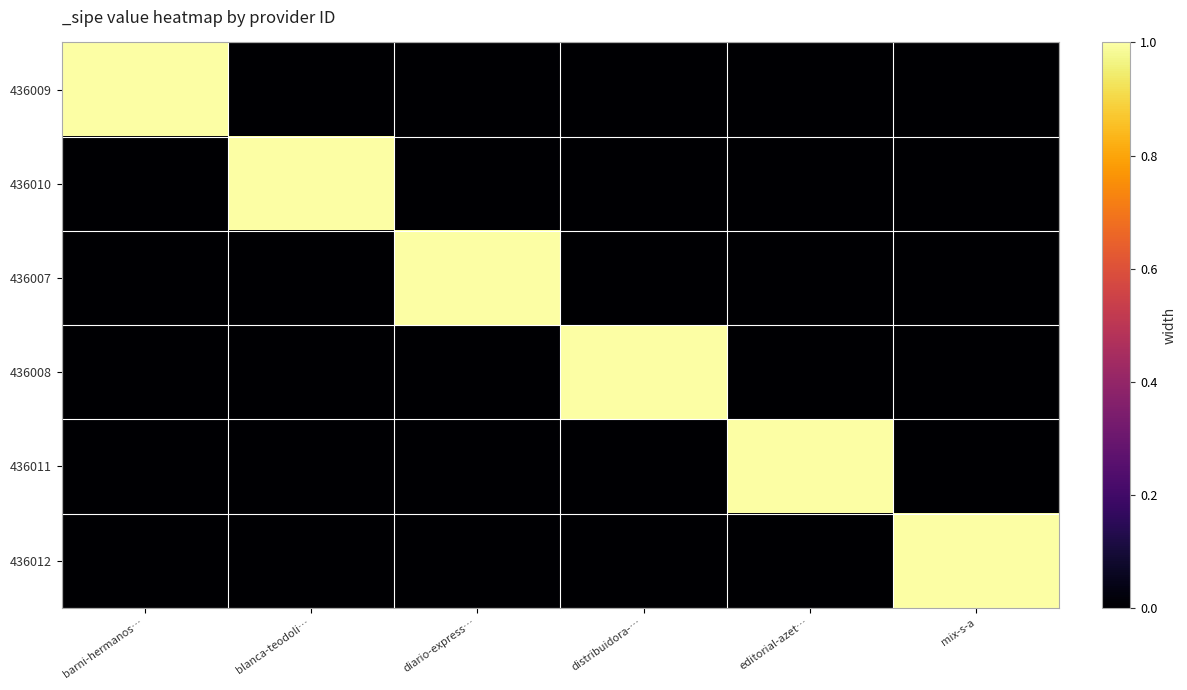

What is the maximum value shown in the chart?

1